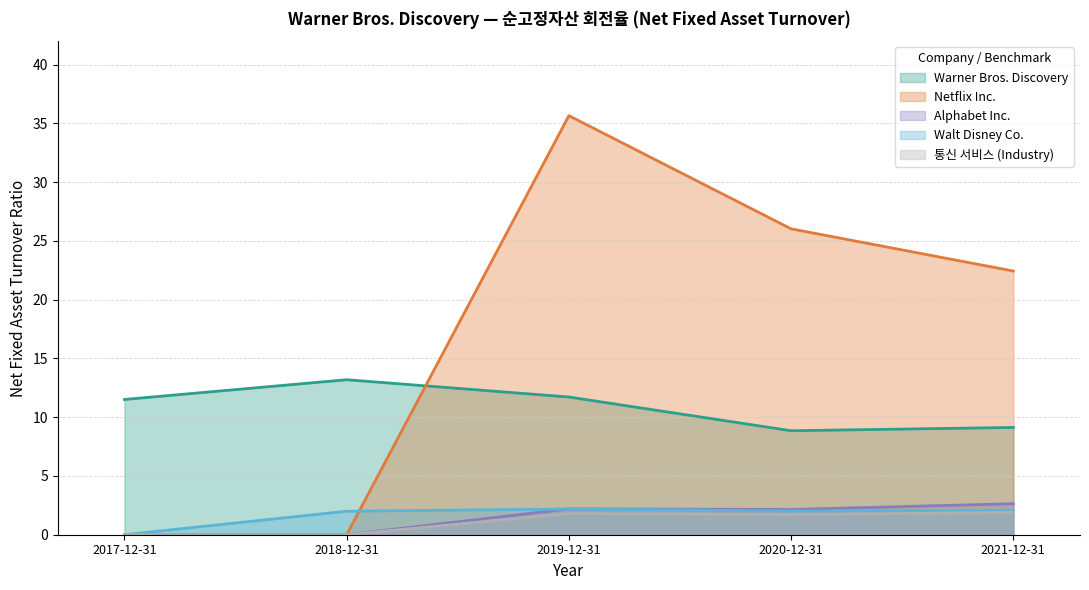

What are all the series names shown in the legend?

Warner Bros. Discovery, Netflix Inc., Alphabet Inc., Walt Disney Co., 통신 서비스 (Industry)